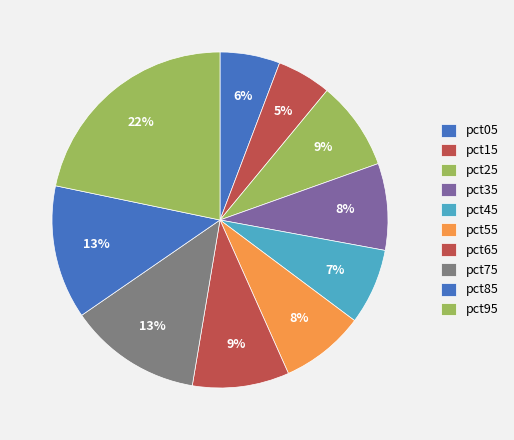

What percentage is the pct15 slice, to the nearest percent?

5%